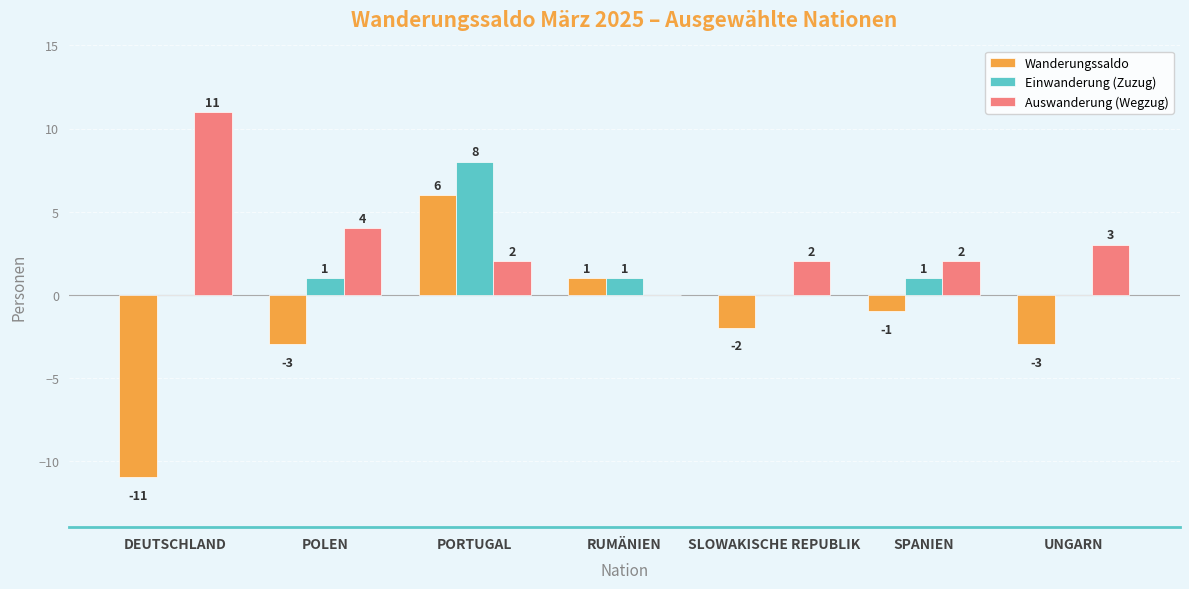

What is the sum of all Einwanderung (Zuzug) values?

11